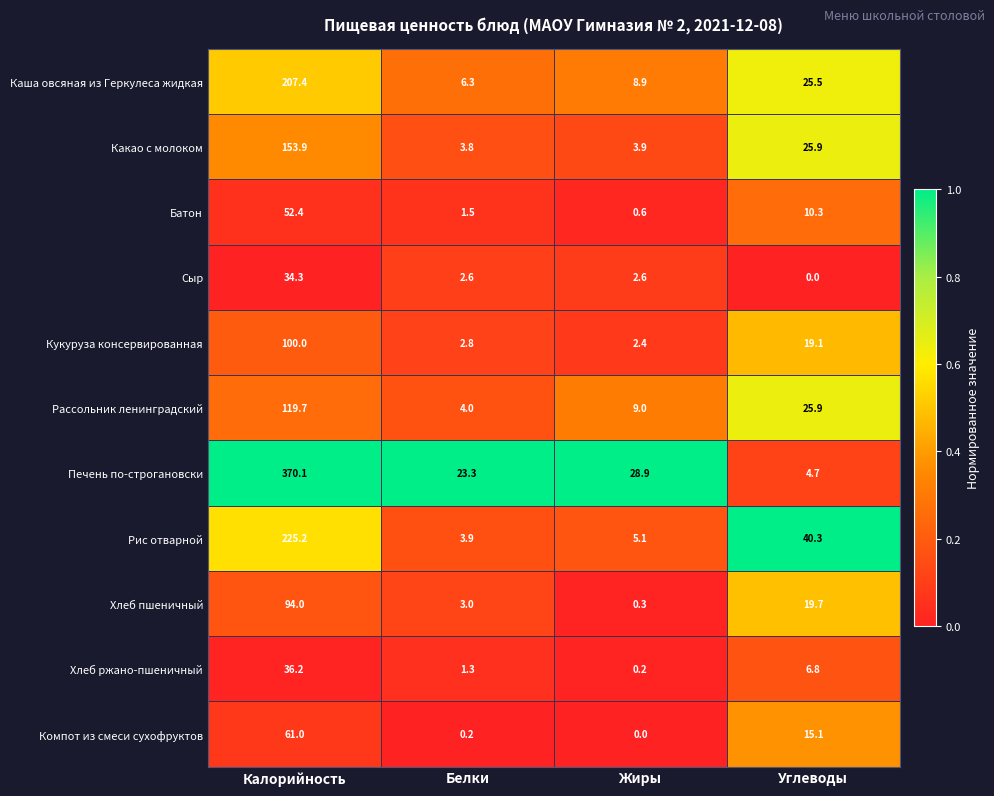

What is the difference between the maximum and minimum values in the Кукуруза консервированная series?

97.6